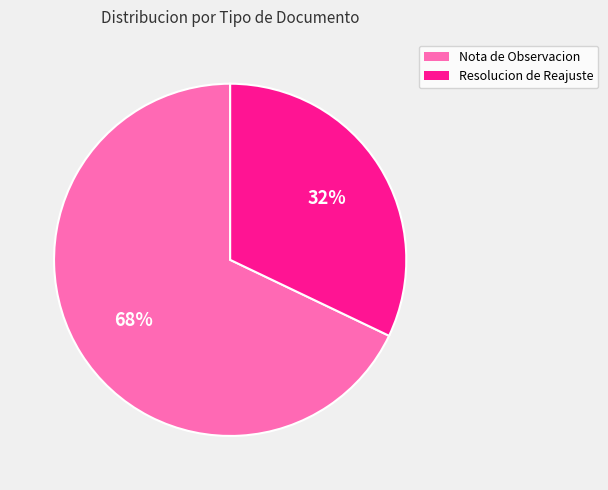

Is it true that Nota de Observacion is 60% of the pie?

False